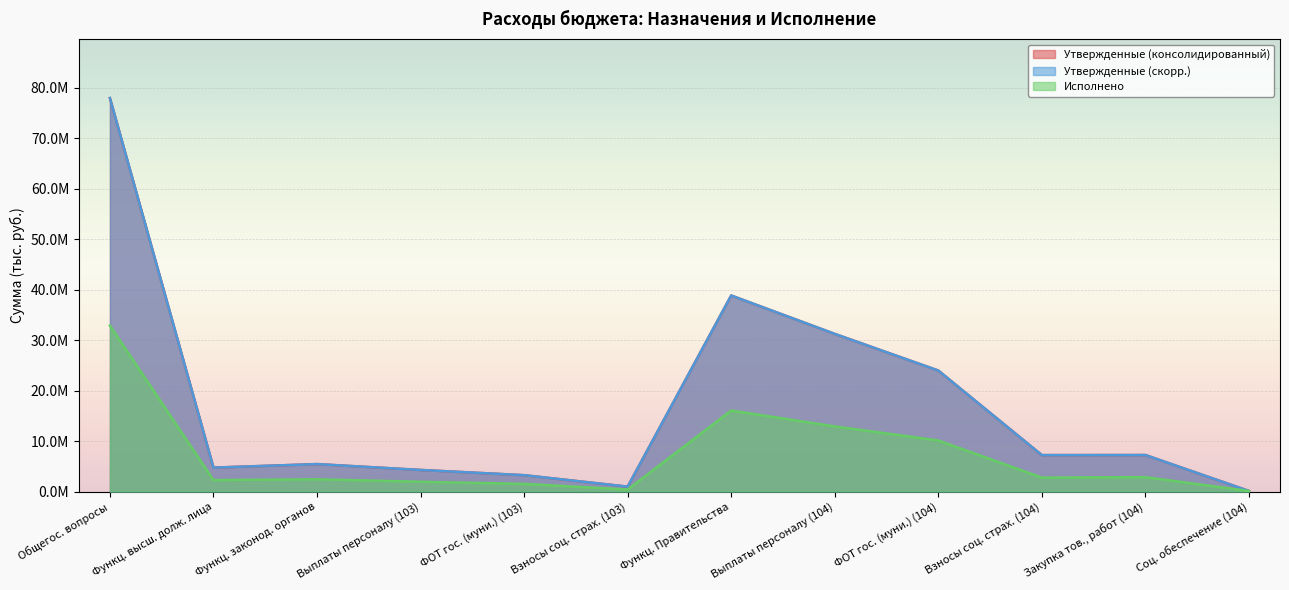

What is the sum of all Утвержденные (скорр.) values?

205318615.6